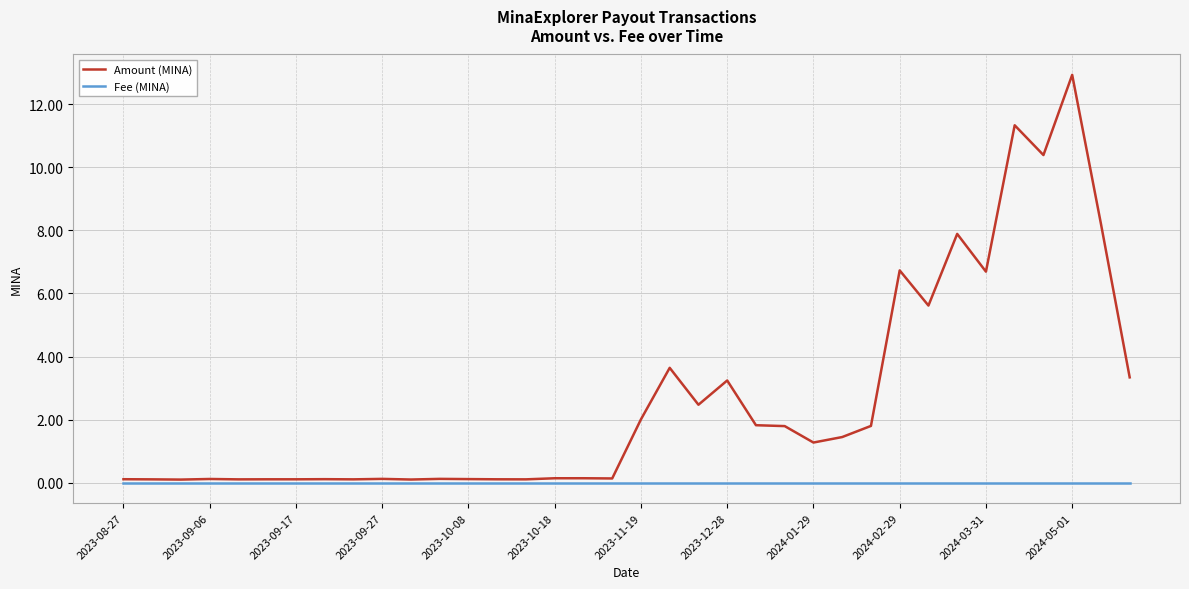

What is the sum of all Fee (MINA) values?

0.2